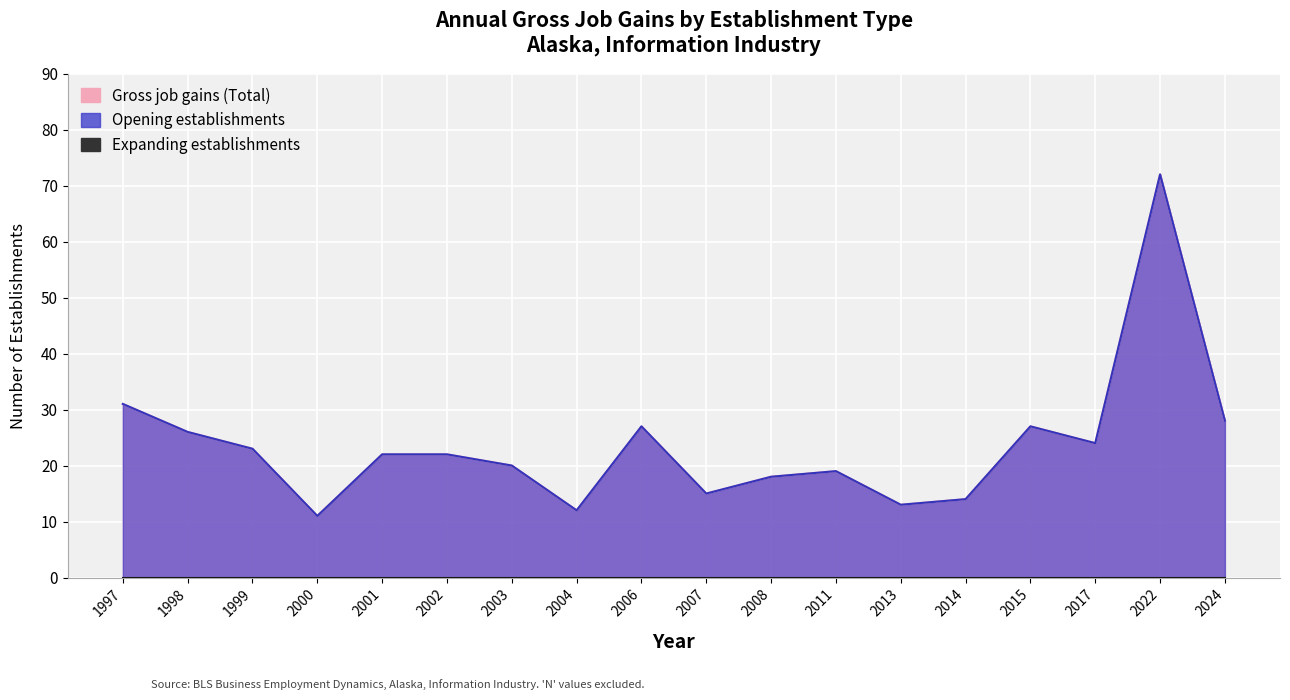

At which label is Opening establishments closest to 41?

1997